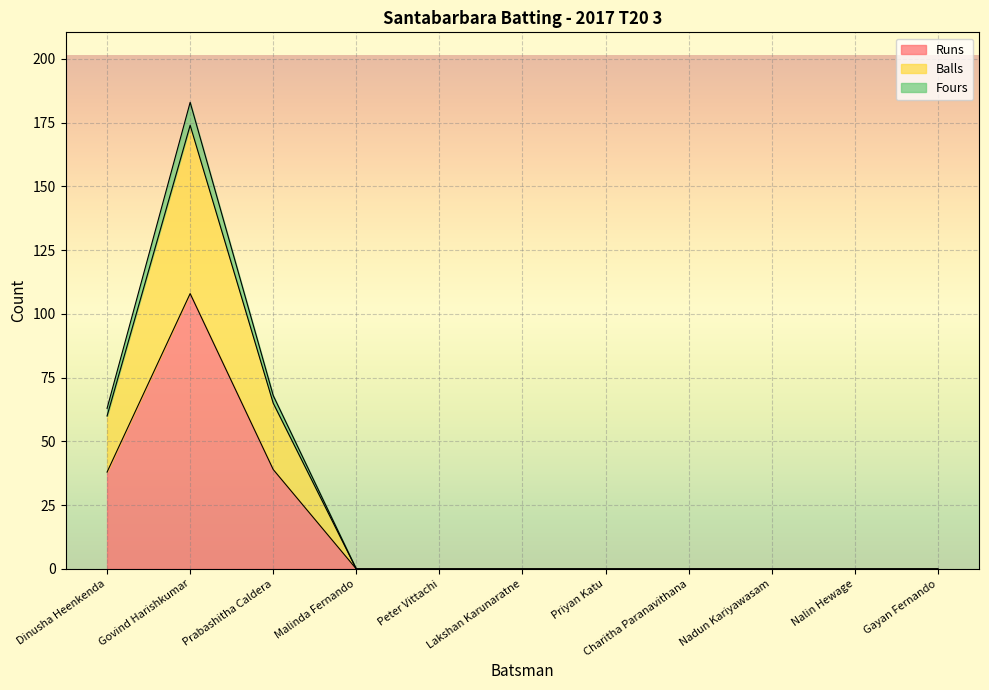

Which category has the highest value in the Fours series?

Govind Harishkumar